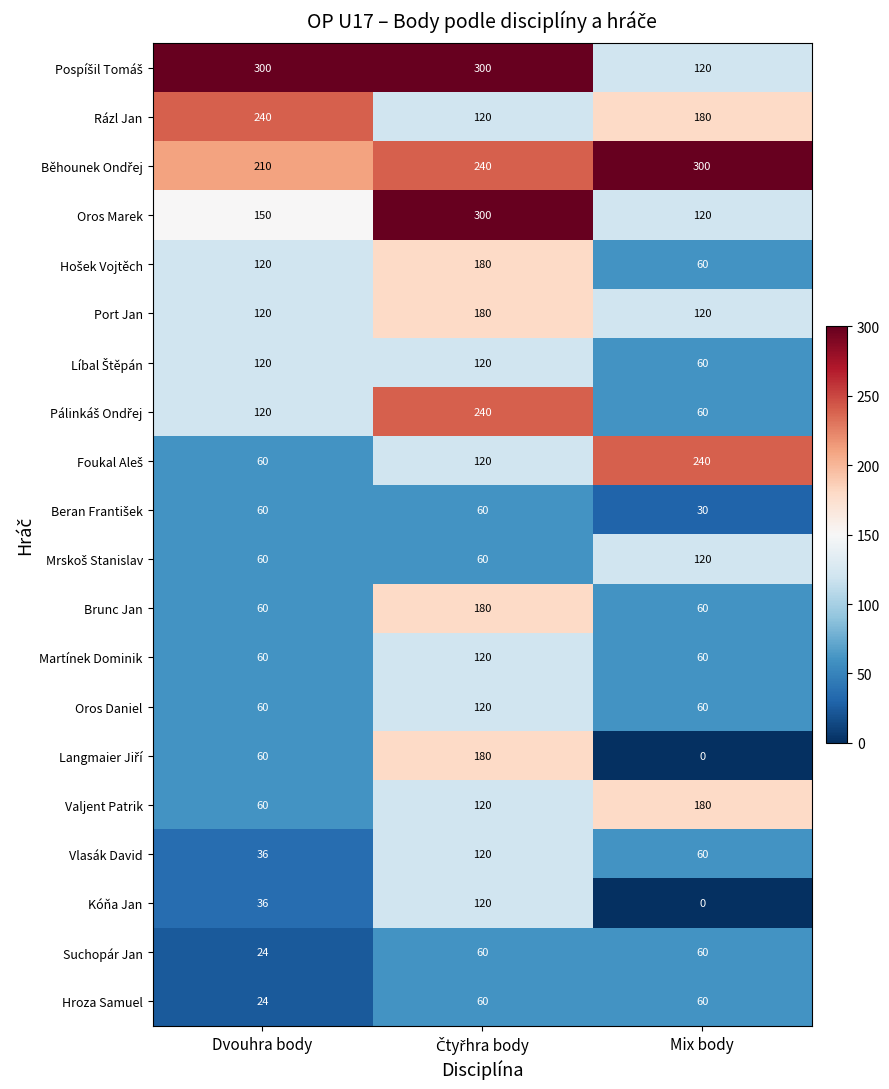

Read the Brunc Jan value at Dvouhra body.

60